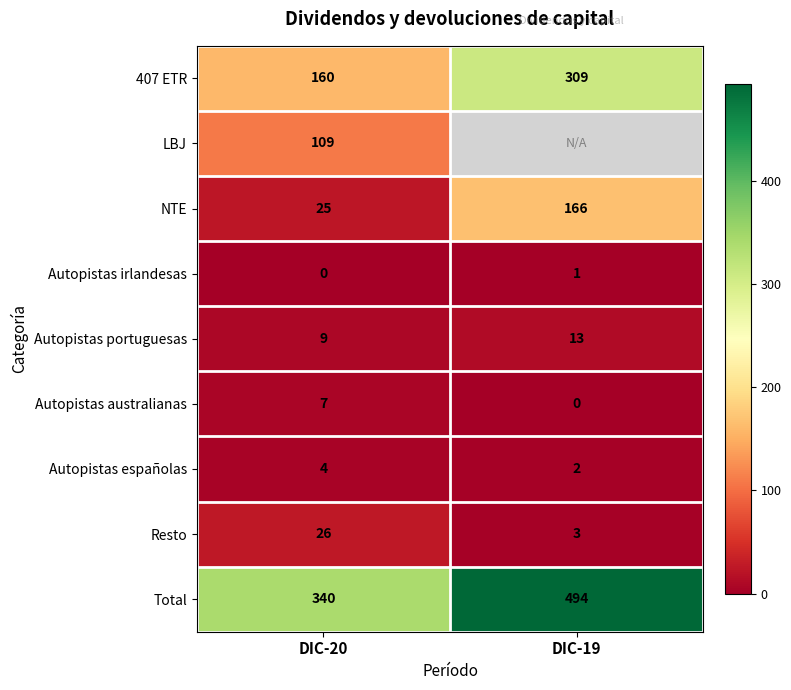

Which category has the lowest value in the Autopistas australianas series?

DIC-19